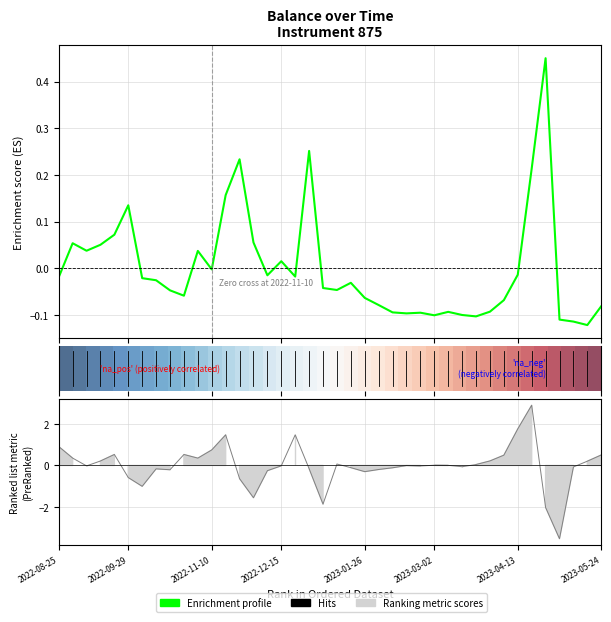

What is the label of the 5th point from the left?

2022-09-22